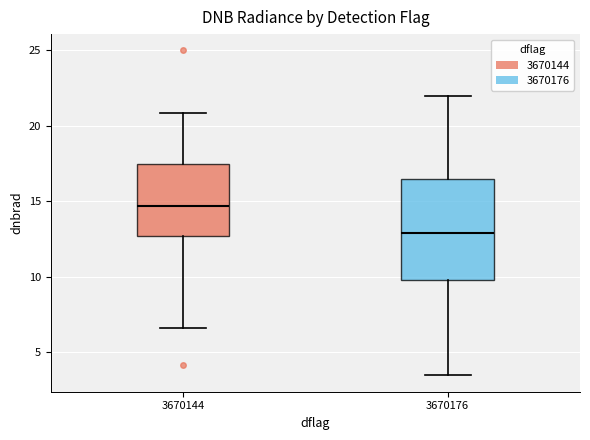

Reading left to right, transcribe this box plot: for each box, give where its median line is, the range the box spans, and where its two whiskers end, as read against the y-axis. The values are not printed on the chart, so give them approximately, as read against the axis.

3670144: median 14.5, box 12.5 to 17.5, whiskers 6.5 to 21.0
3670176: median 13.0, box 10.0 to 16.5, whiskers 3.5 to 22.0